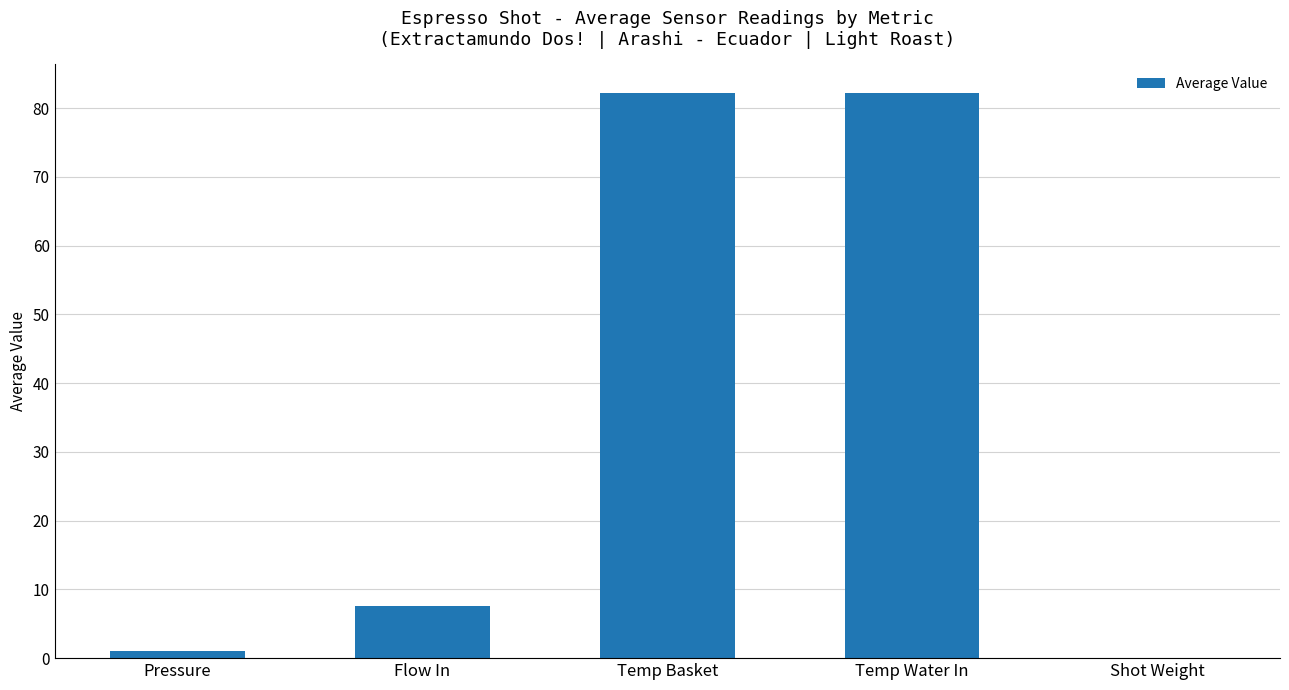

What is the ratio of the value at Temp Water In to the value at Temp Basket?

1.0